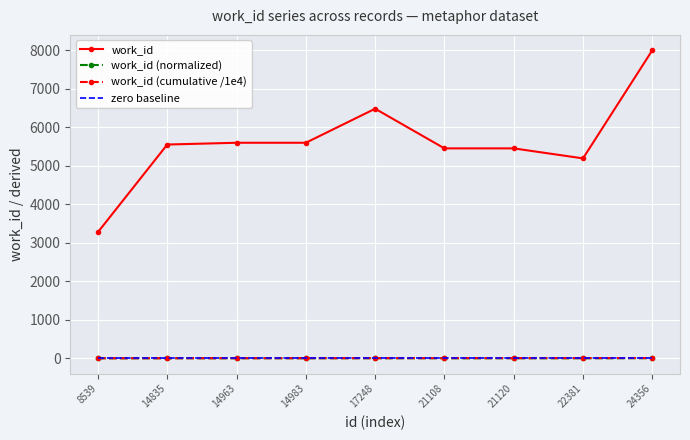

Which series changed the most between 8539 and 21108?

work_id